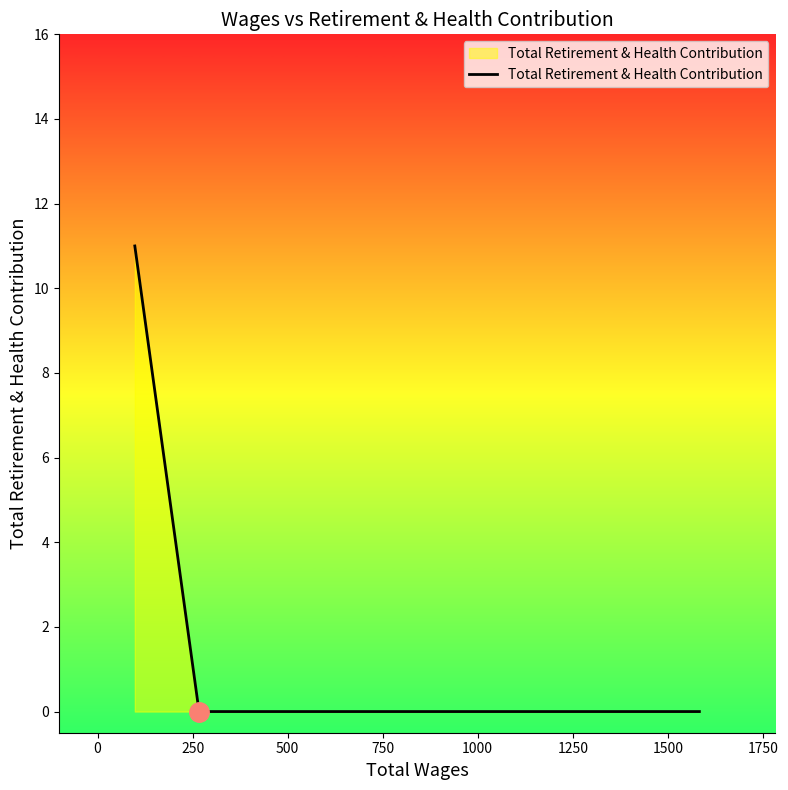

What is the maximum value shown in the chart?

11